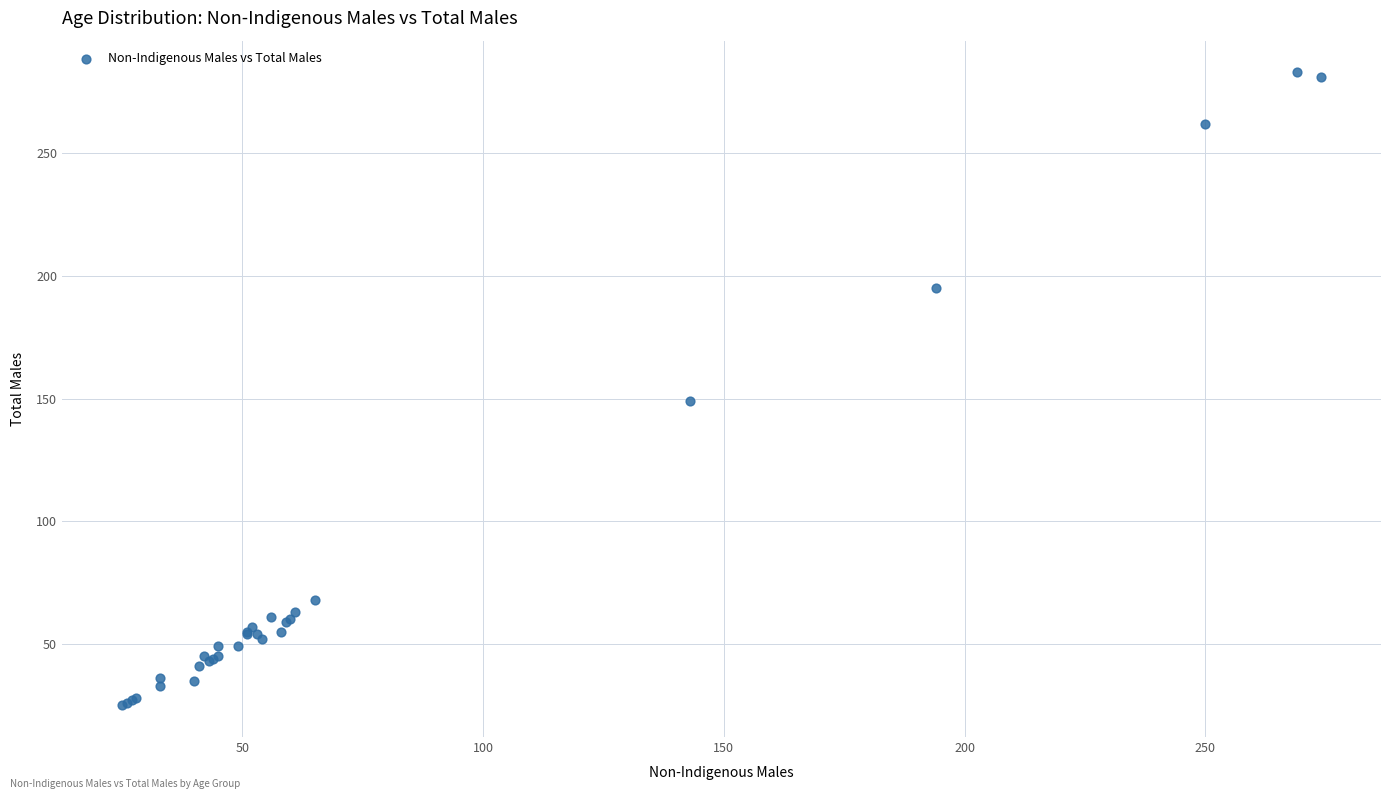

What Y value in the scatter plot is closest to 154?

149